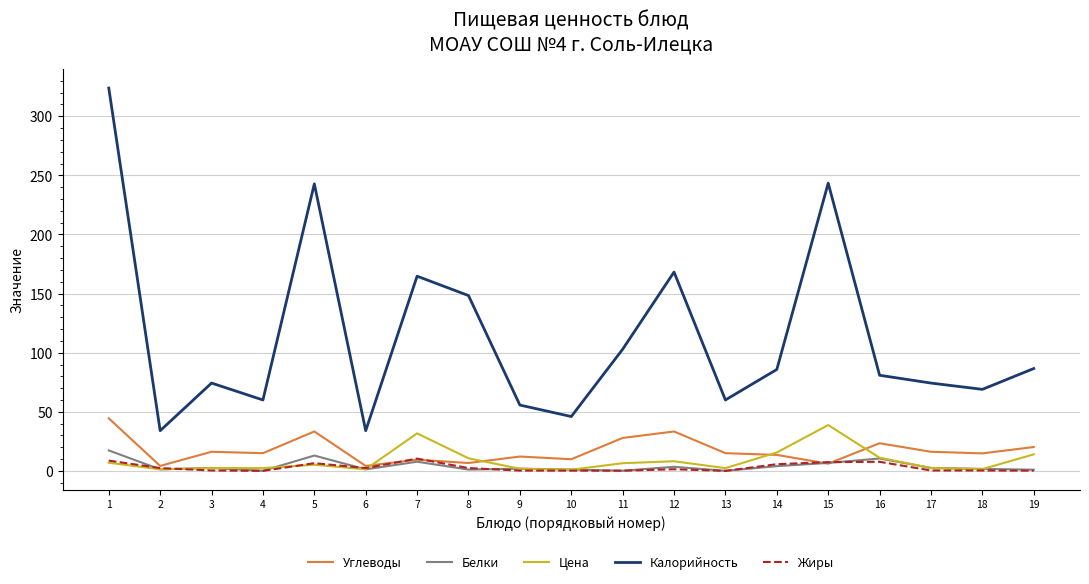

True or false: Калорийность and Углеводы intersect in this chart.

False